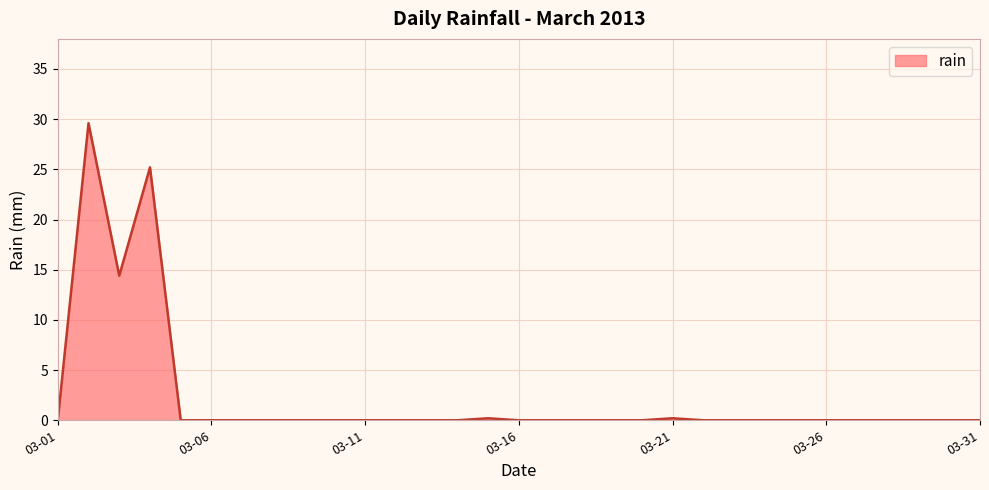

Does the chart display data point markers on the line(s)?

No